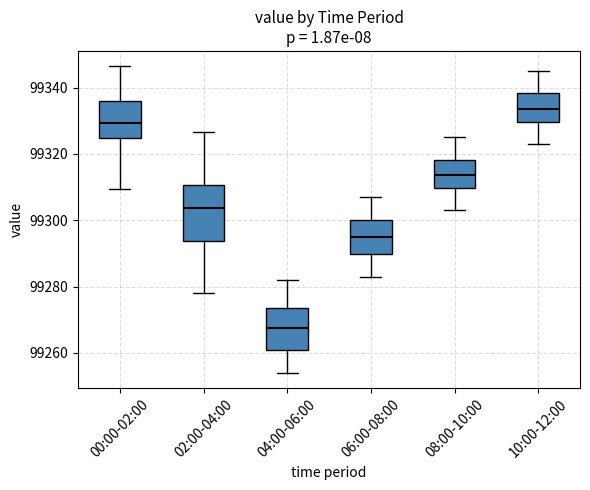

Where is the upper edge of the box for 10:00-12:00 on the y-axis? The values are not printed on the chart, so give them approximately, as read against the axis.

99338